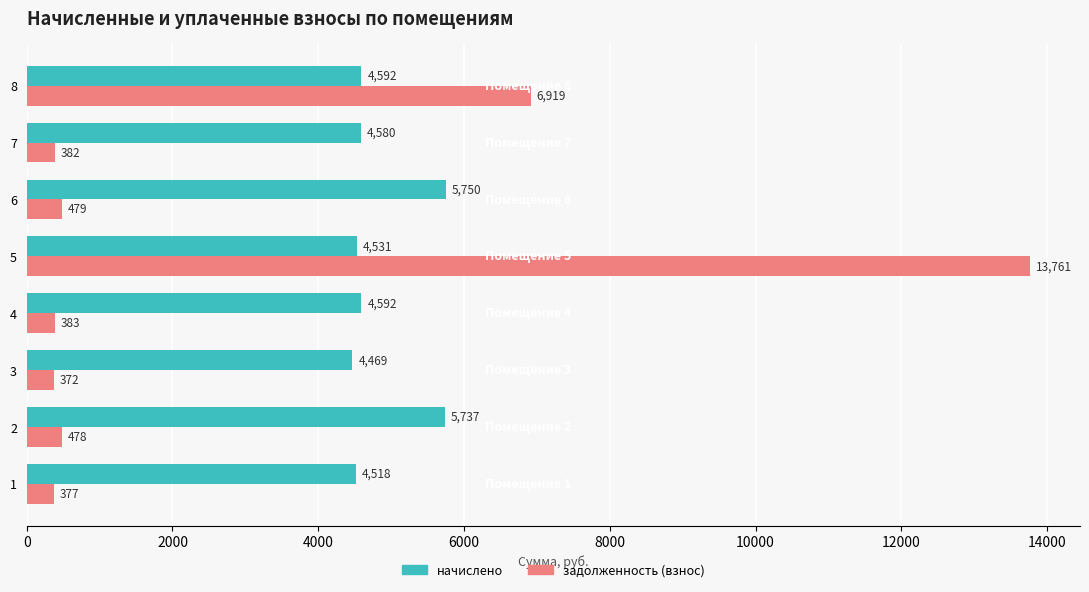

At which category is the sum across all series the highest?

5